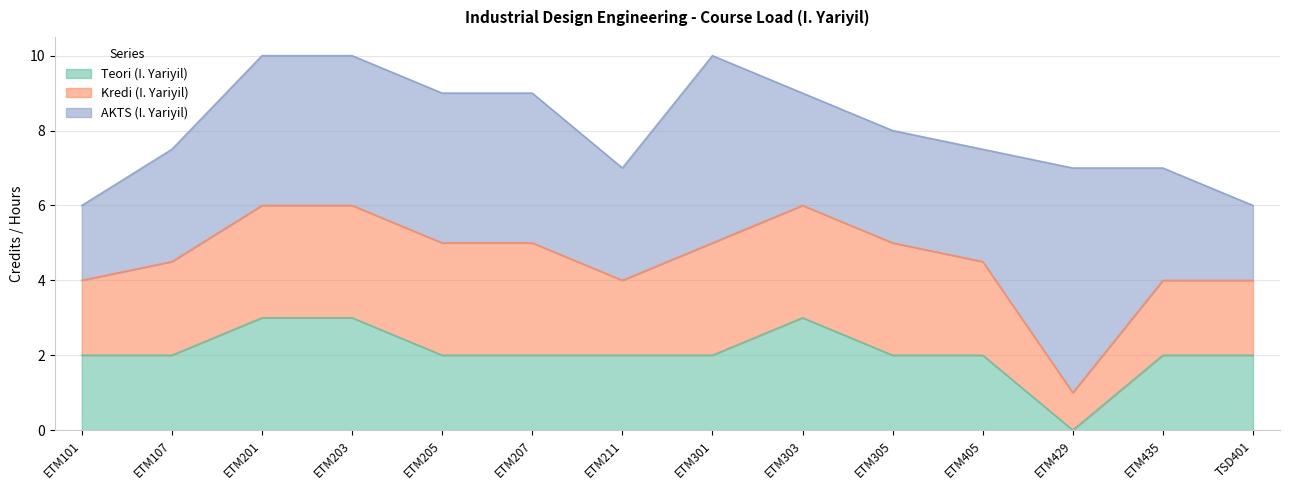

Does the chart display data point markers on the line(s)?

No